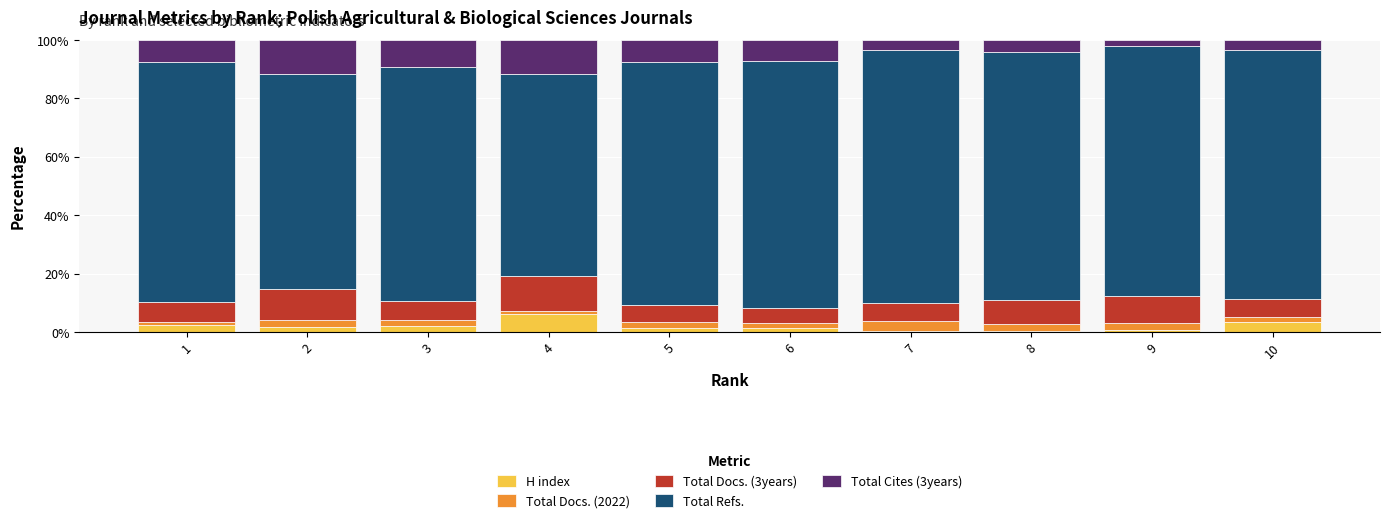

Does the chart contain stacked bars?

Yes